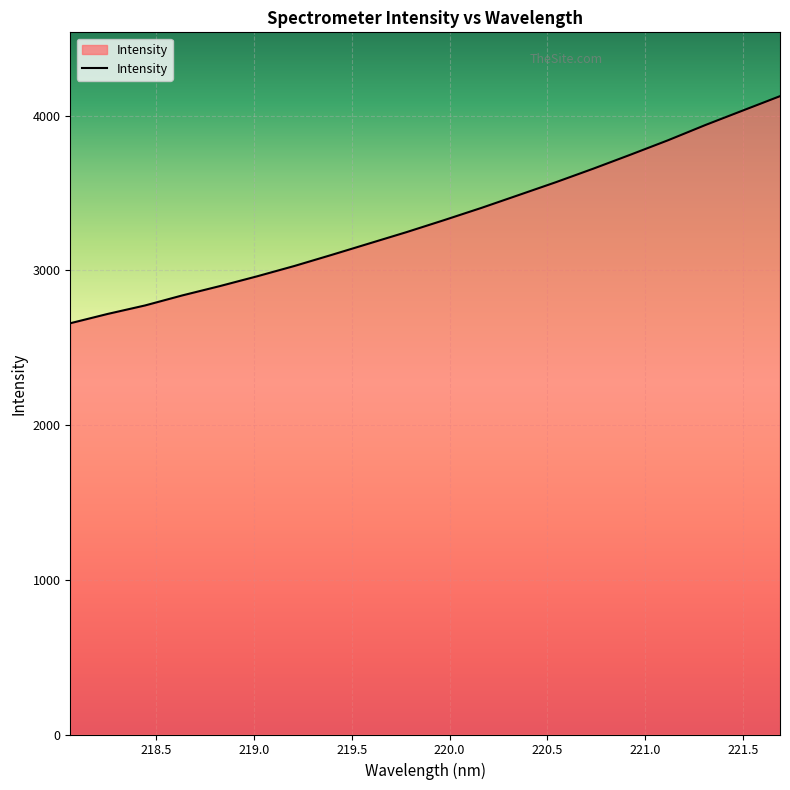

What is the difference between the maximum and minimum values?

1468.1